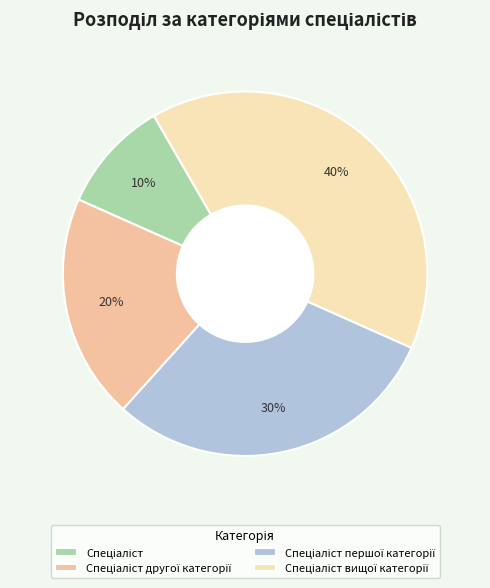

To the nearest percent, what is the average slice percentage?

25%